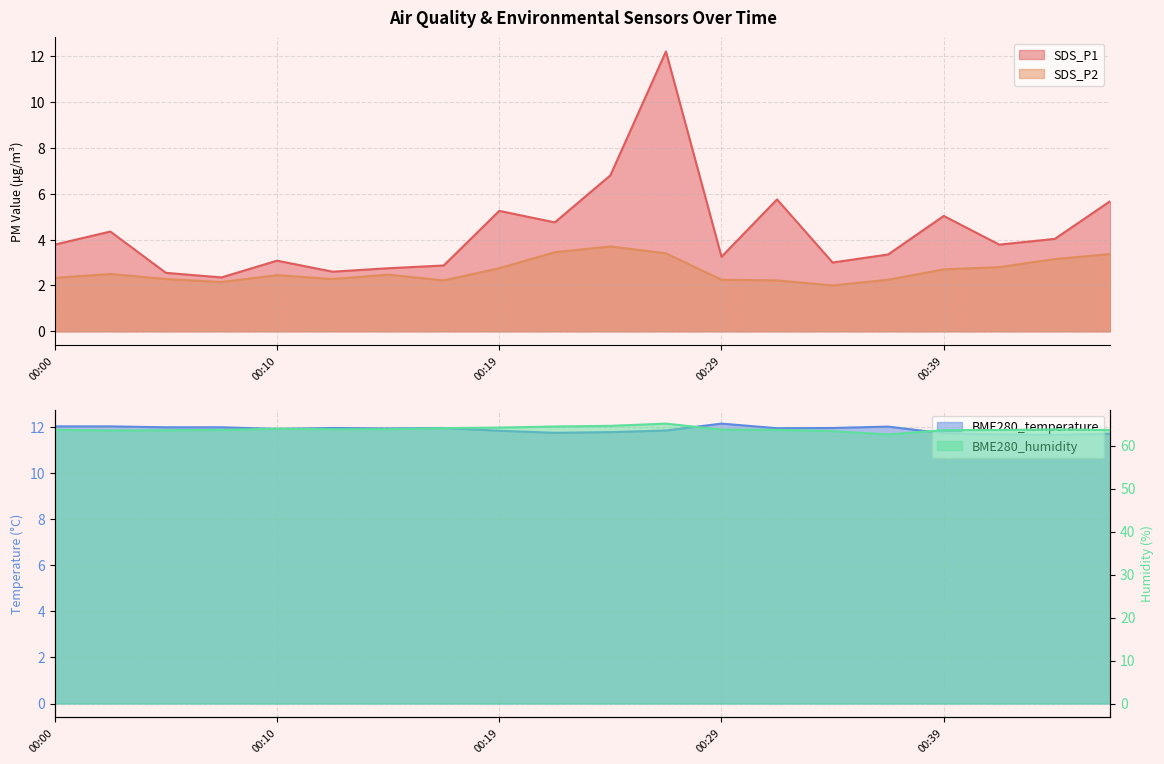

How many series are shown in this chart?

4